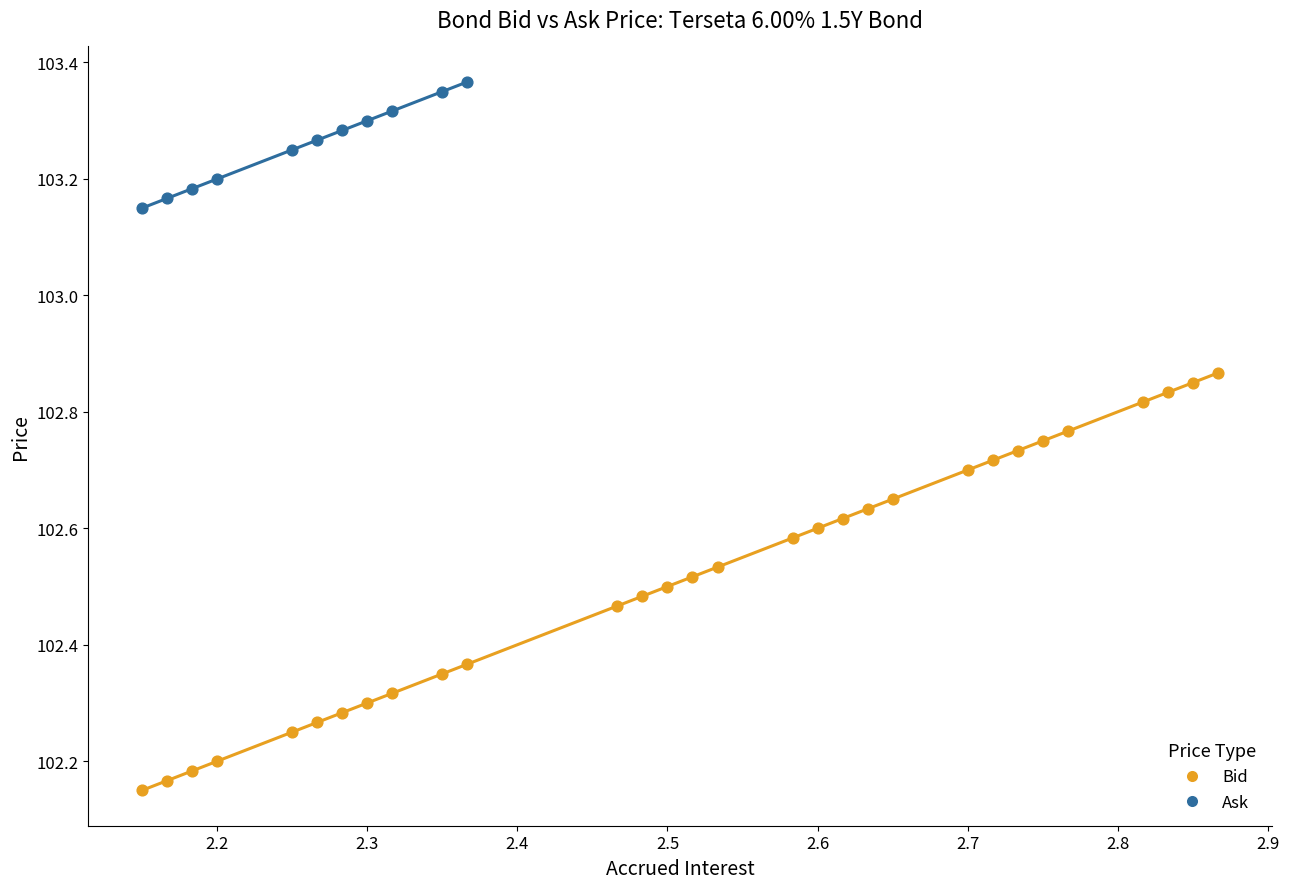

Which series contains the highest Y value?

Ask